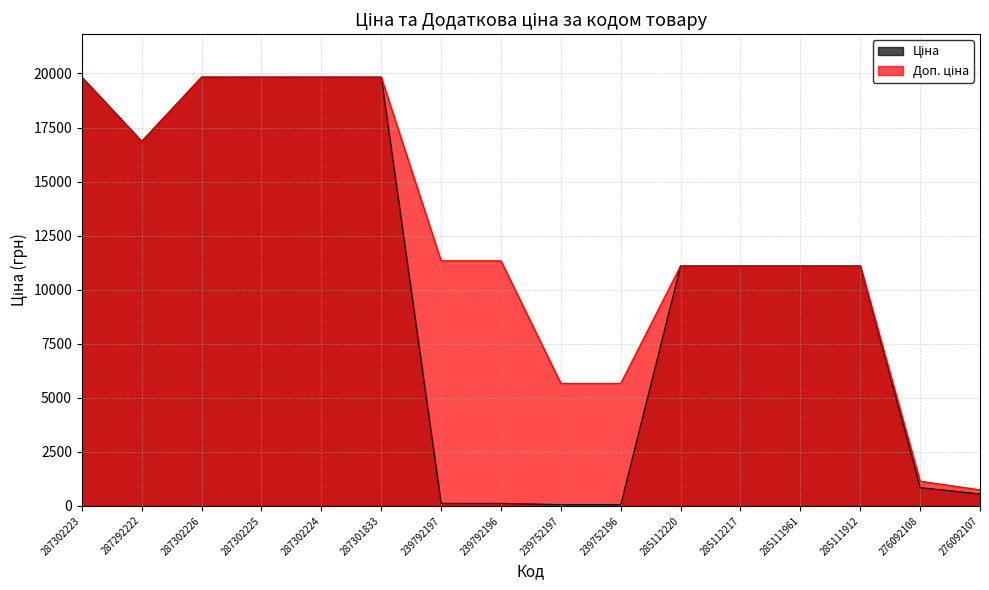

What is the label of the 1st point from the right?

276092107